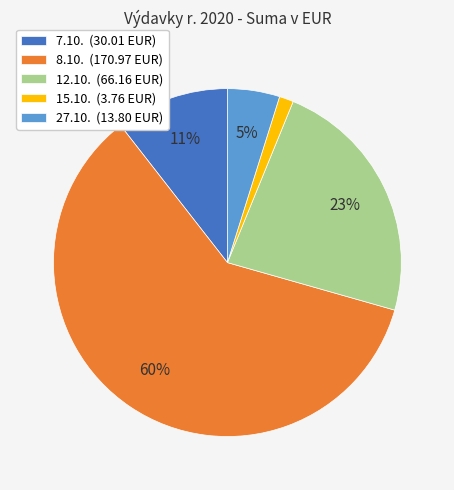

Is there a majority slice in this chart?

Yes